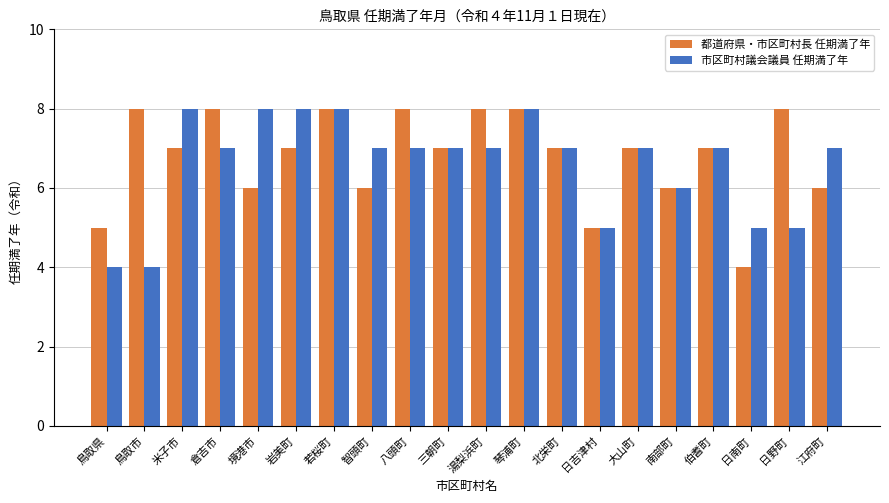

What is the maximum value for 都道府県・市区町村長 任期満了年?

8